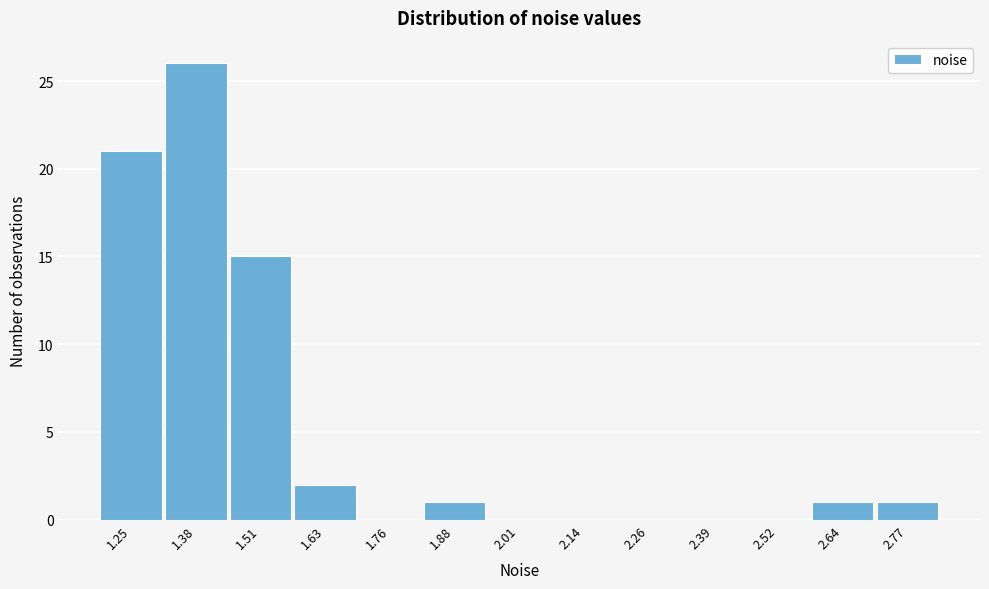

Reading left to right, what are all the values shown in this chart?

1.25=21	1.38=26	1.51=15	1.63=2	1.76=0	1.88=1	2.01=0	2.14=0	2.26=0	2.39=0	2.52=0	2.64=1	2.77=1